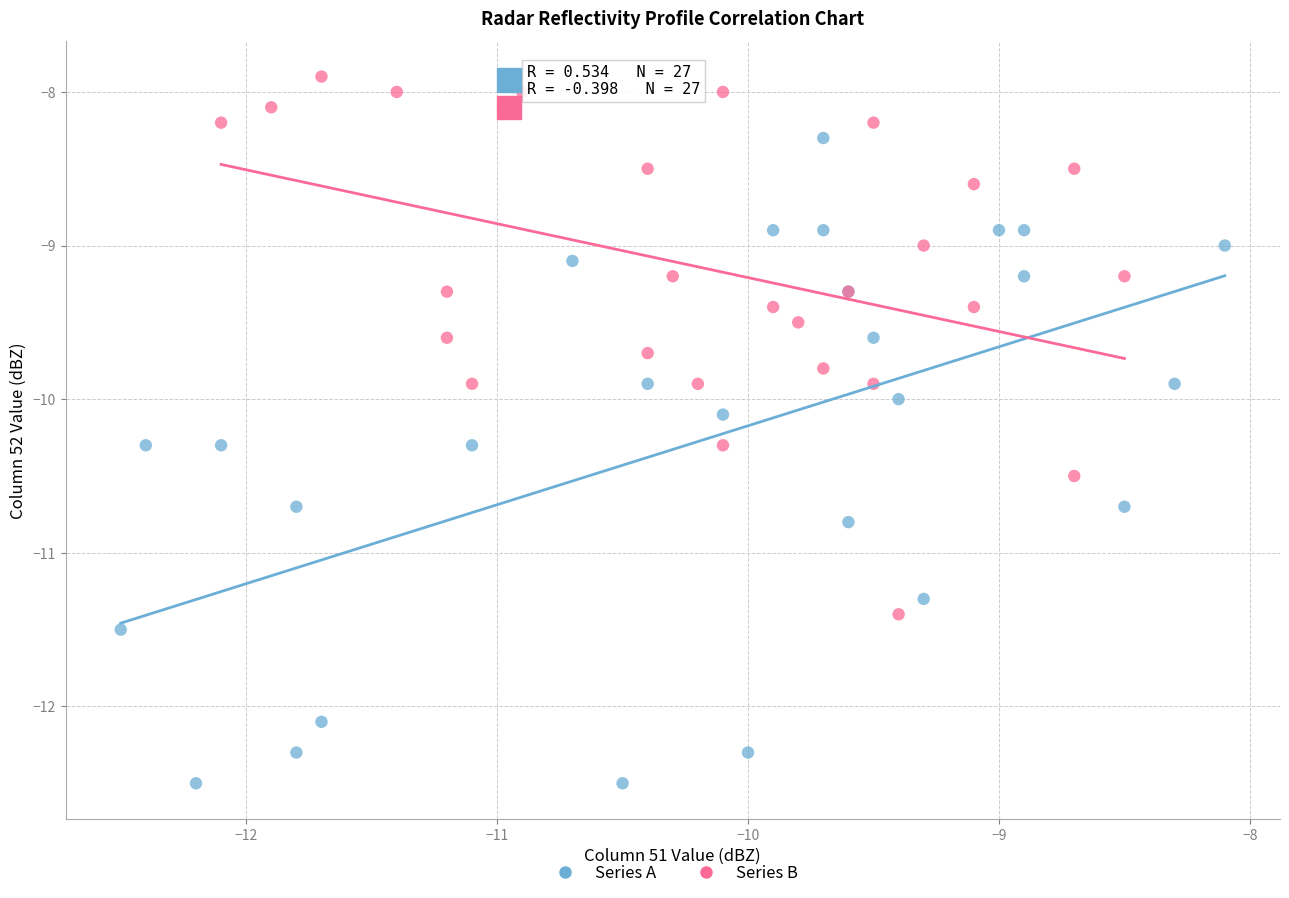

Which series reaches the minimum Y coordinate?

Series A